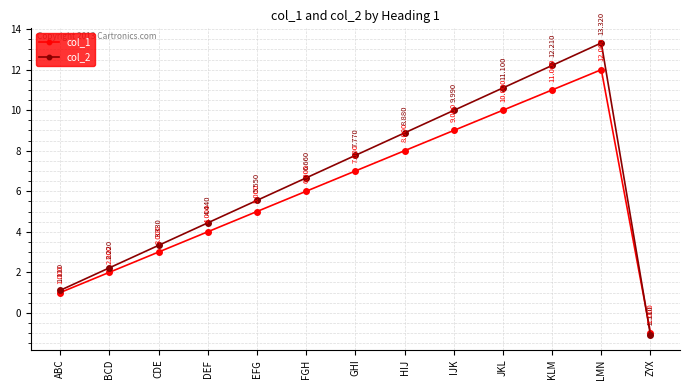

Where is the first local maximum for col_2?

LMN